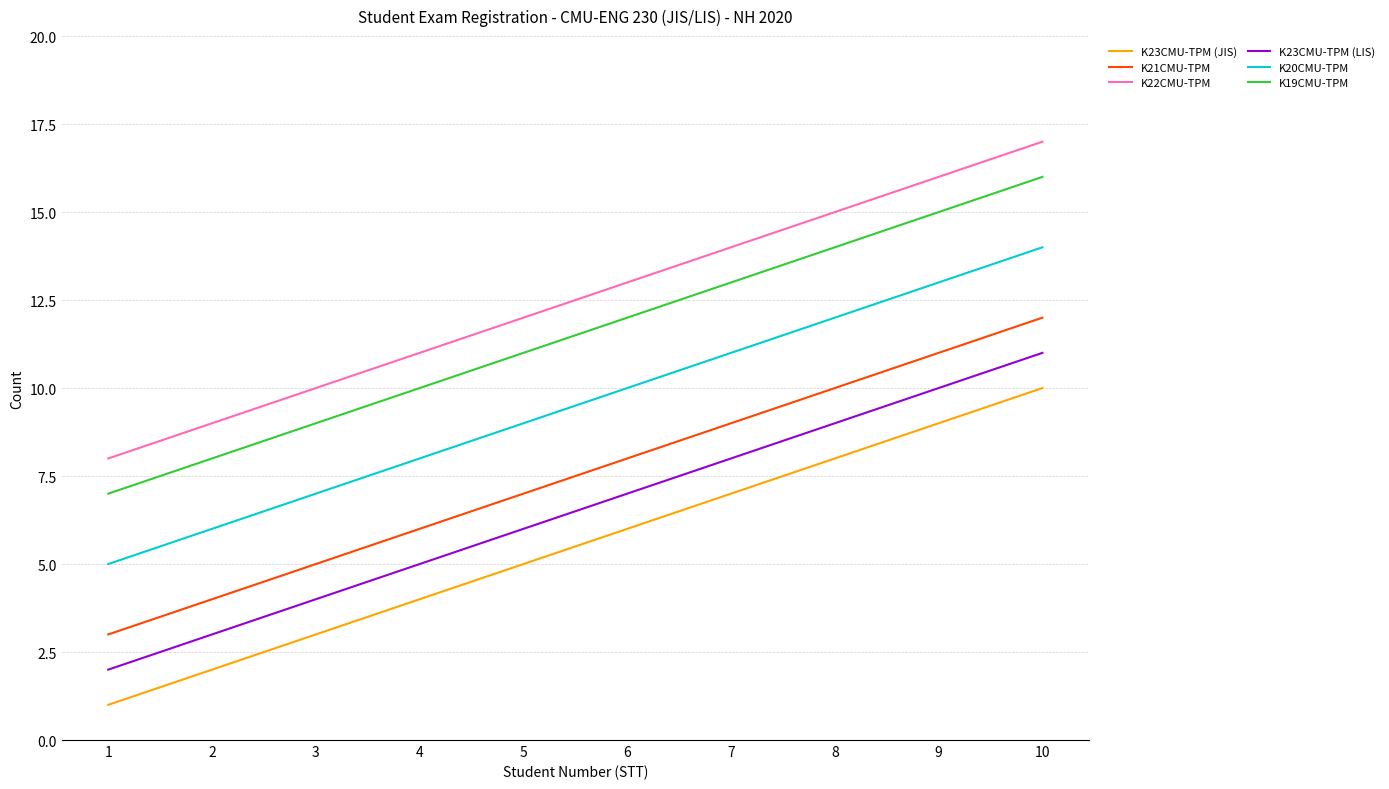

Where is K19CMU-TPM nearest to the value 11?

5